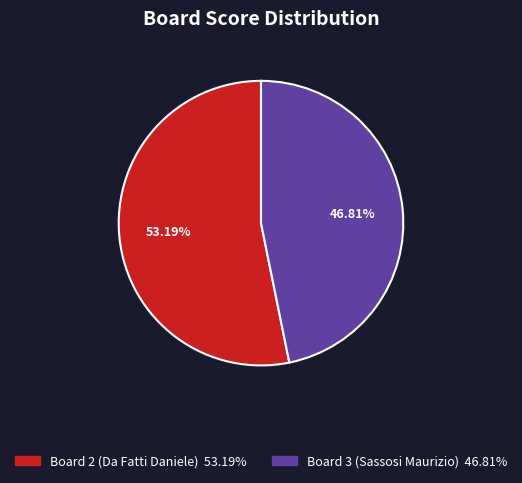

Is there any slice that represents more than half of the pie?

Yes